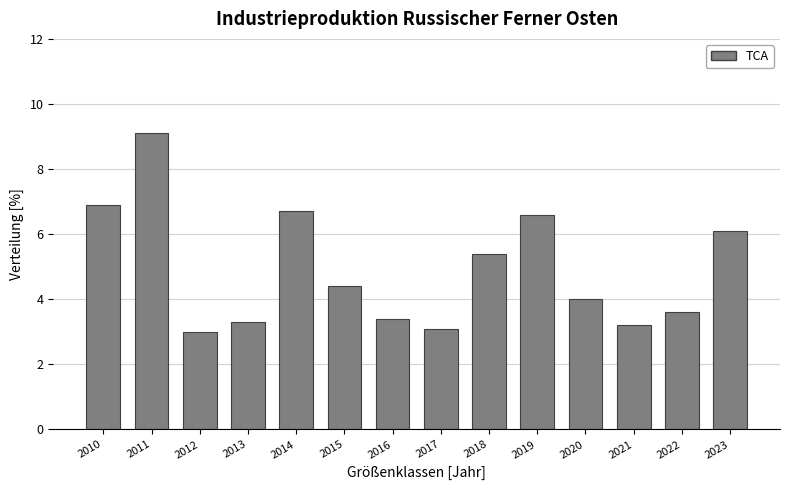

Reading left to right, extract all data points from this chart.

6.9	9.1	3.0	3.3	6.7	4.4	3.4	3.1	5.4	6.6	4.0	3.2	3.6	6.1